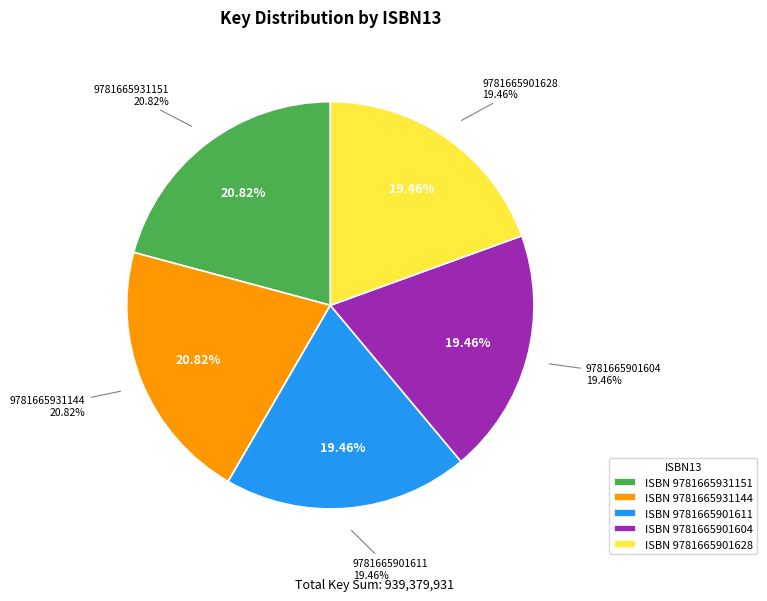

How many segments does this pie chart have?

5